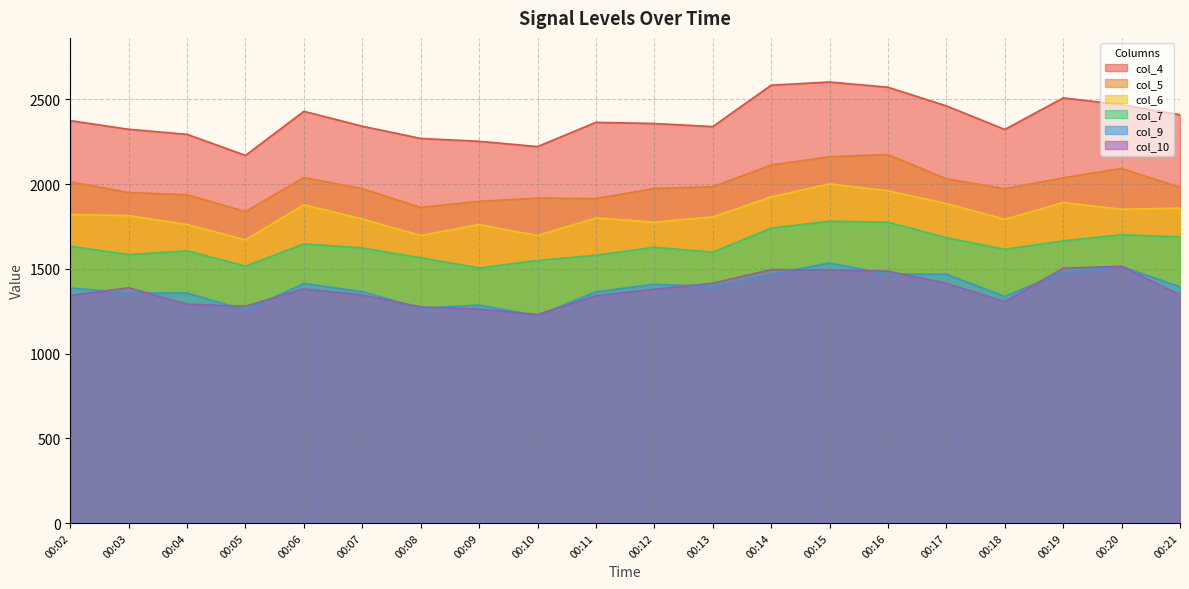

What is the smallest value displayed?

1224